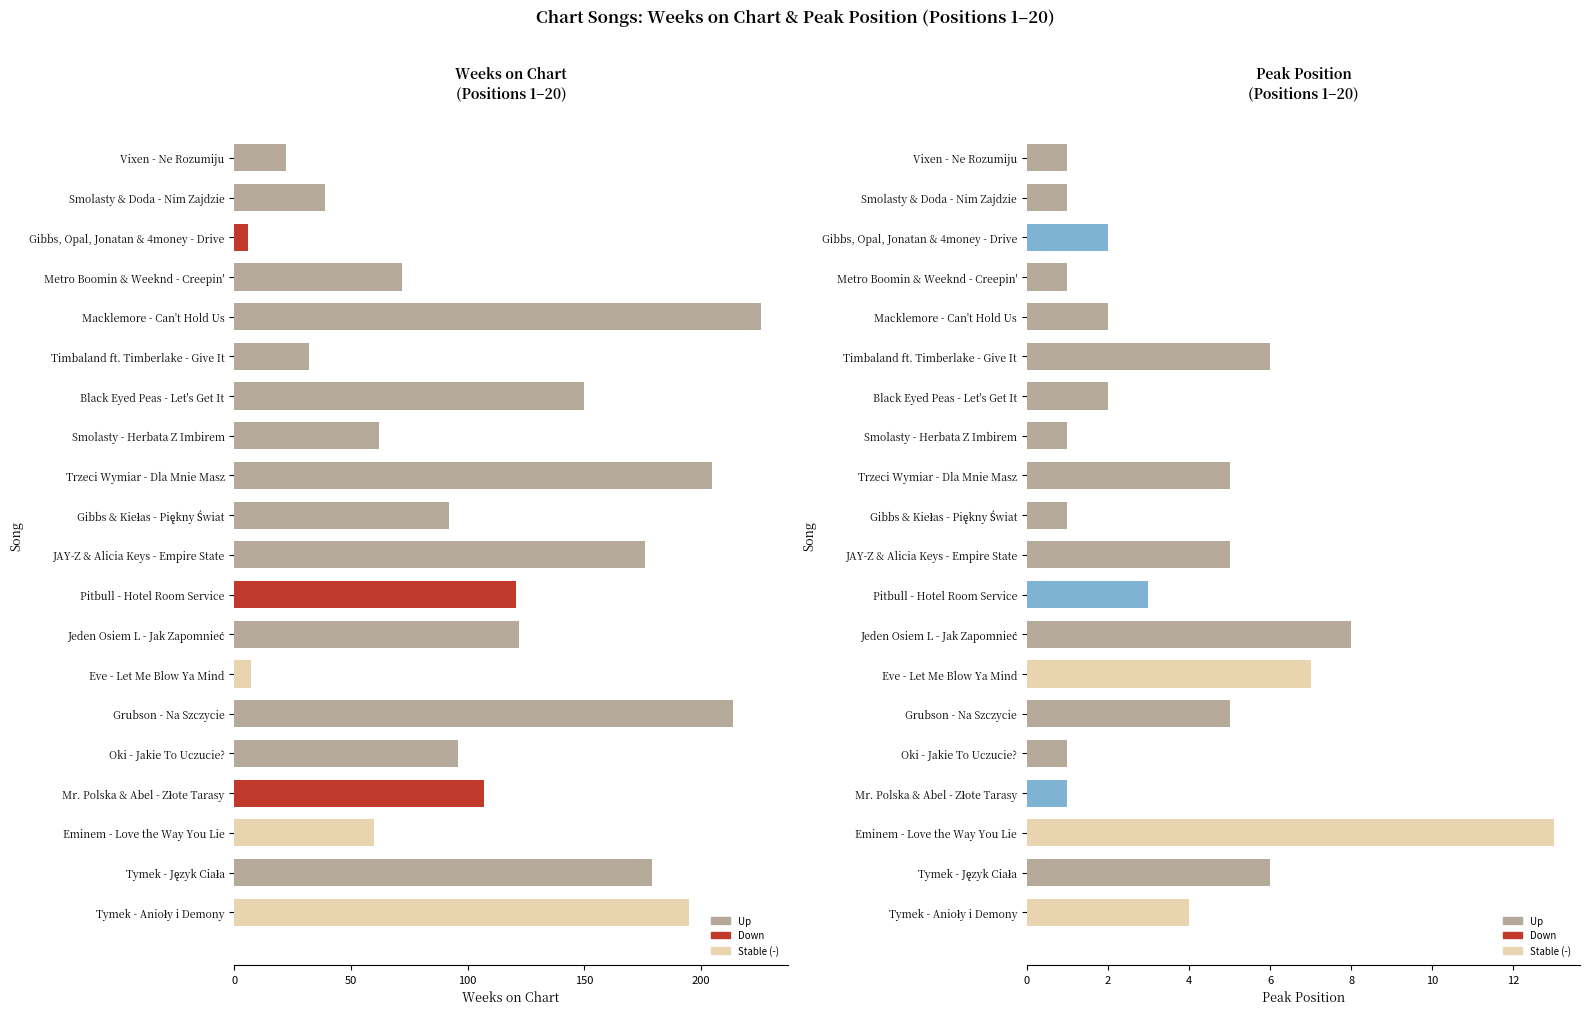

What is the average value of the Peak Position series?

4